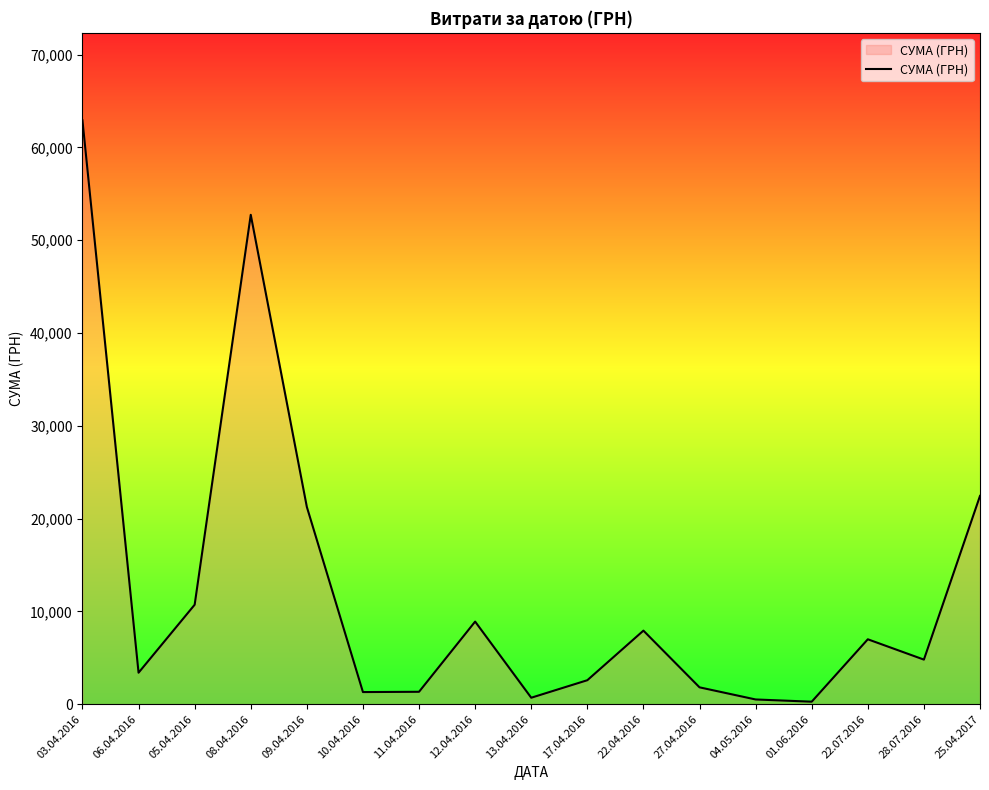

What is the ratio of the value at 05.04.2016 to the value at 13.04.2016?

15.5